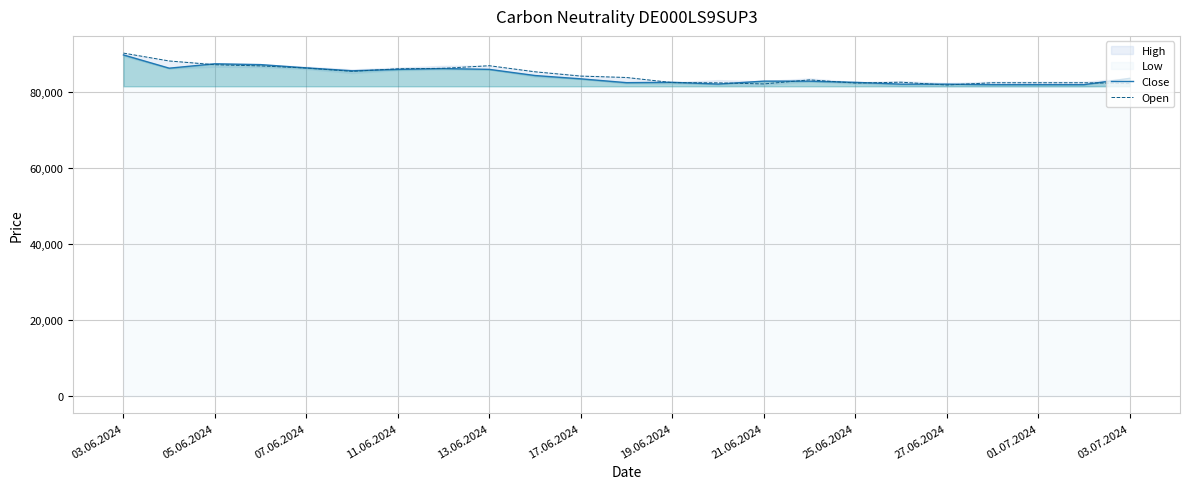

Does the chart have visible grid lines?

Yes